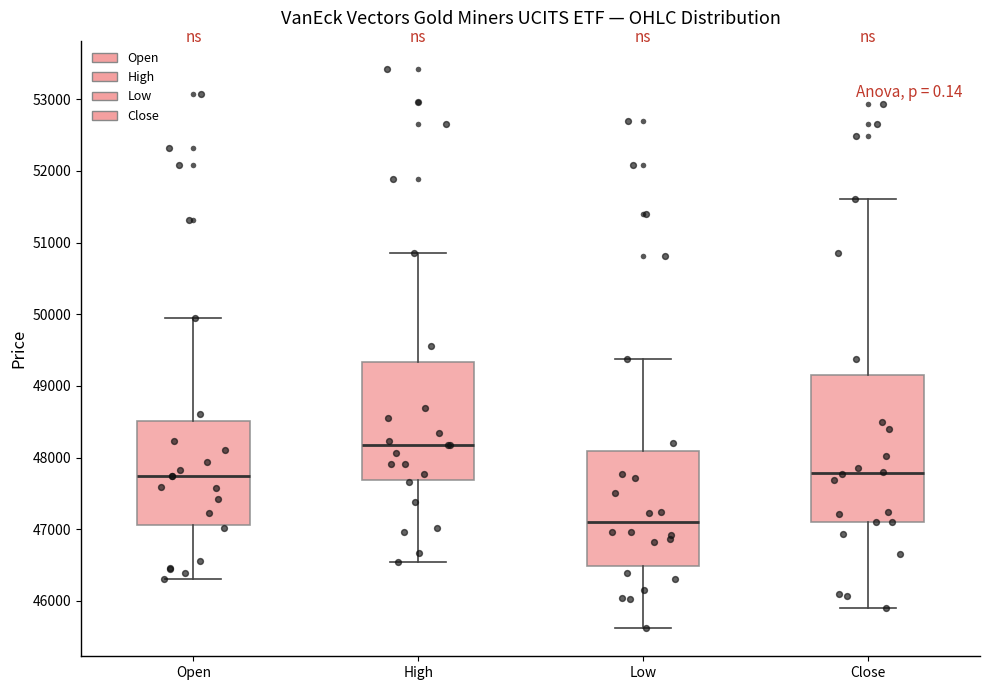

Reading left to right, read every box against the y-axis: the position of its median line, the range the box covers, and the ends of its whiskers. The values are not printed on the chart, so give them approximately, as read against the axis.

Open: median 47700, box 47100 to 48500, whiskers 46300 to 49900
High: median 48200, box 47700 to 49300, whiskers 46500 to 50800
Low: median 47100, box 46500 to 48100, whiskers 45600 to 49400
Close: median 47800, box 47100 to 49200, whiskers 45900 to 51600